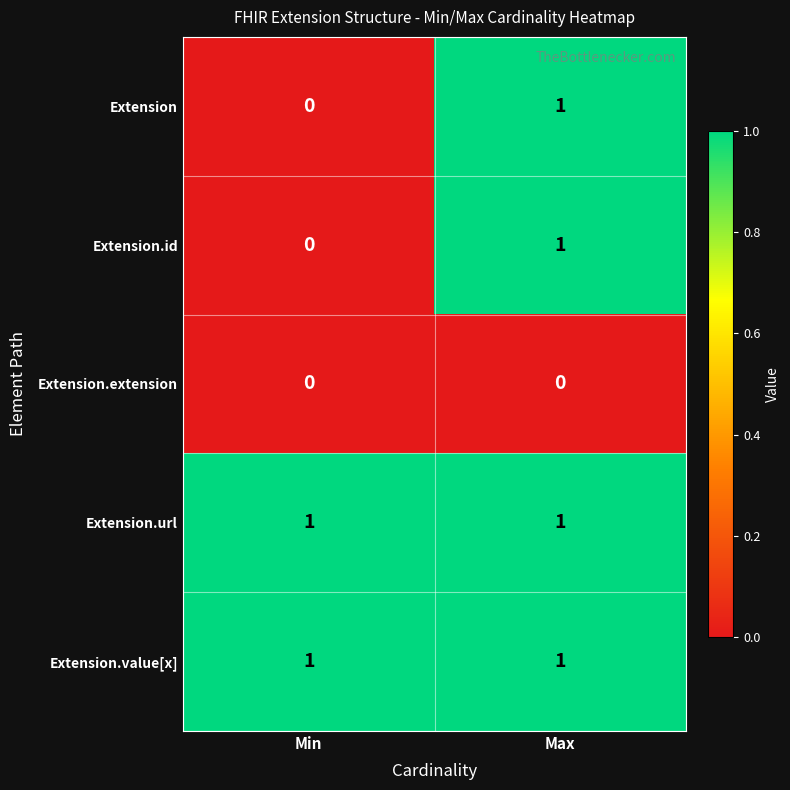

Is the value of Extension.url at Min greater than the value of Extension.id at Min?

Yes